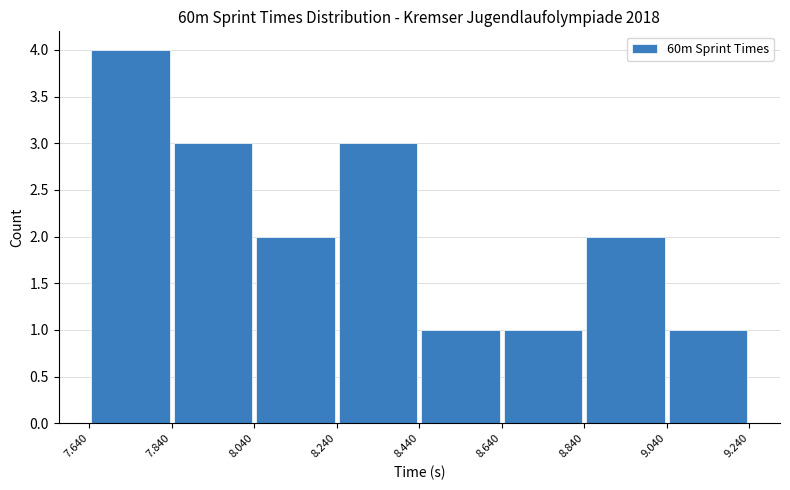

Reading left to right, list every bar in this chart as the range it spans on the x-axis followed by its height. The values are not printed on the chart, so give them approximately, as read against the axis.

7.640 to 7.840: 4
7.840 to 8.040: 3
8.040 to 8.240: 2
8.240 to 8.440: 3
8.440 to 8.640: 1
8.640 to 8.840: 1
8.840 to 9.040: 2
9.040 to 9.240: 1